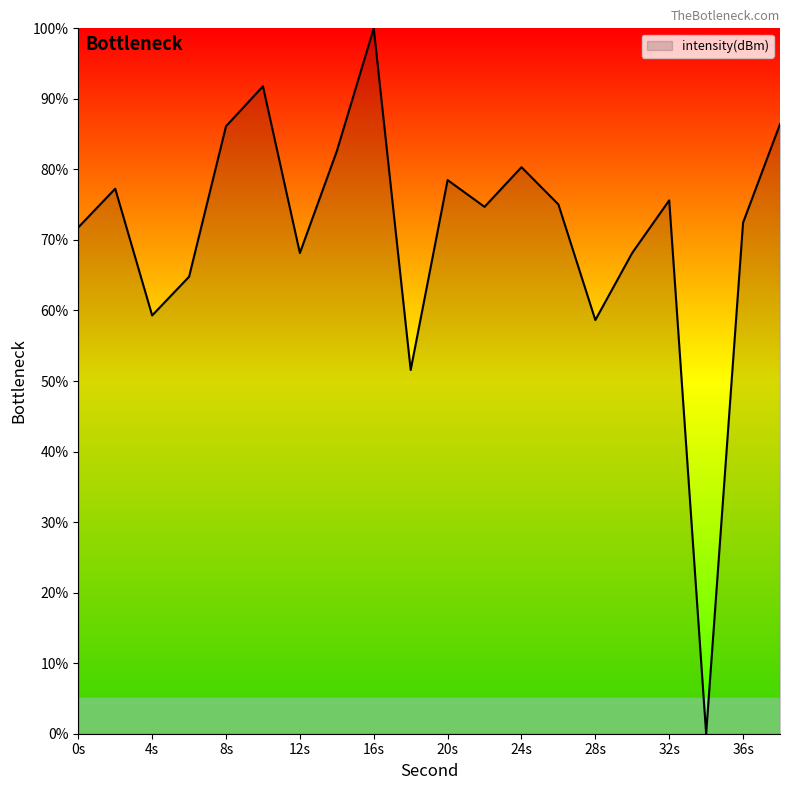

What is the maximum value shown in the chart?

100.0